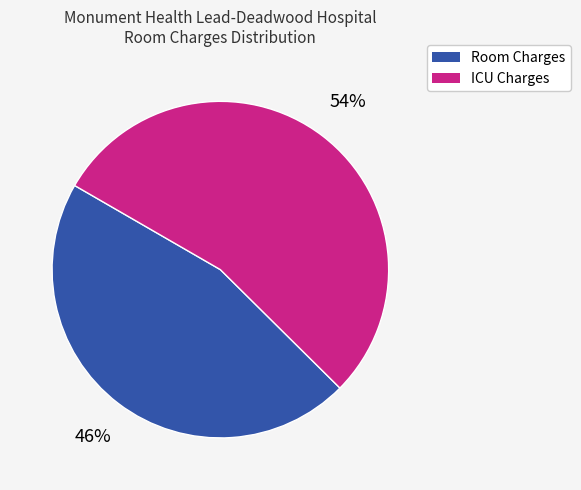

To the nearest percent, what is the difference between the largest and smallest slice percentages?

8%